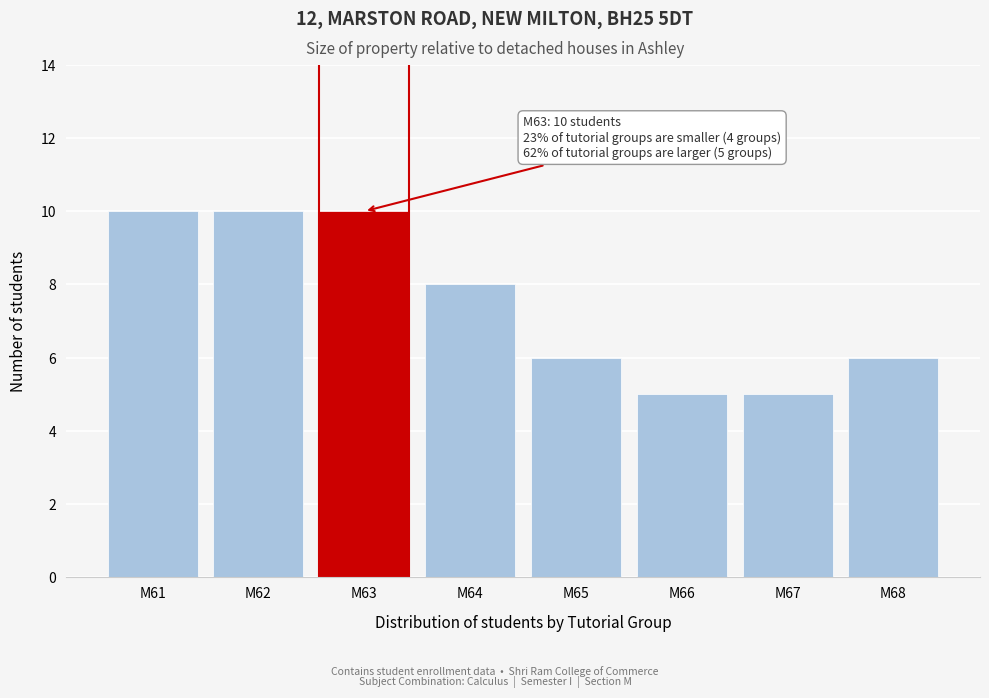

Reading left to right, list all the values displayed in this chart.

M61=10	M62=10	M63=10	M64=8	M65=6	M66=5	M67=5	M68=6